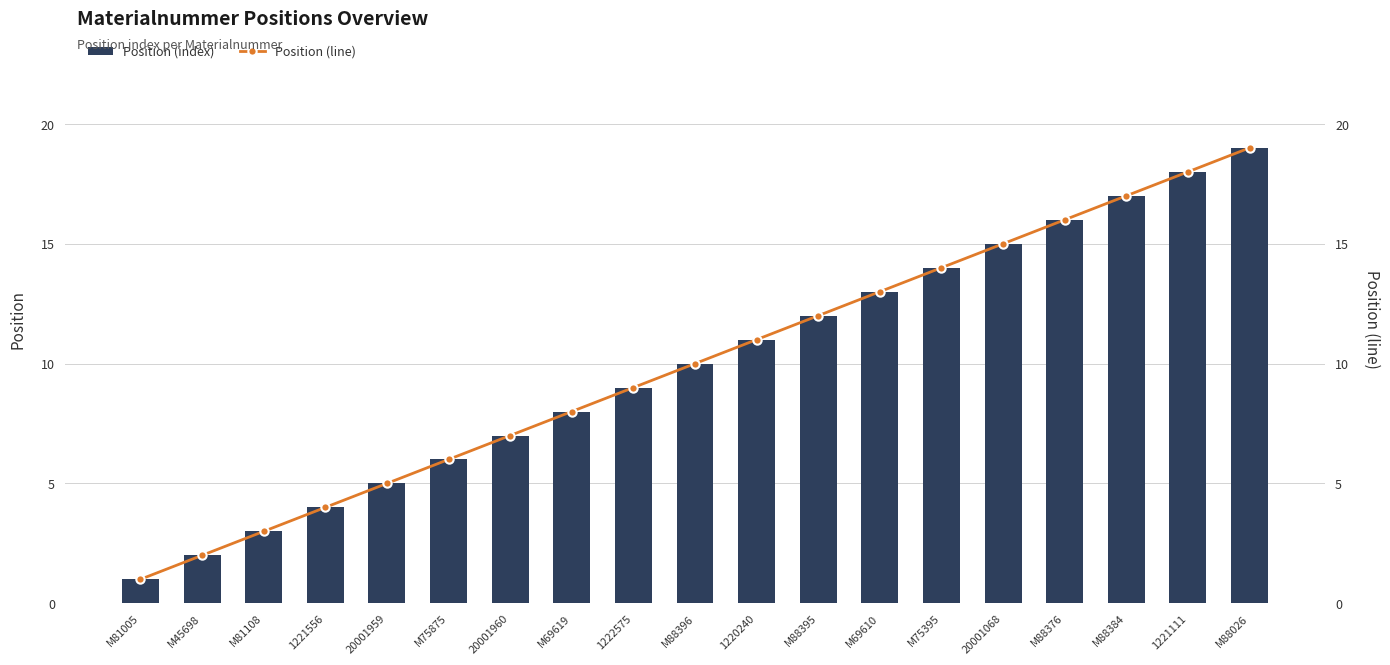

What is the difference between the maximum and minimum values in the Position (index) series?

18